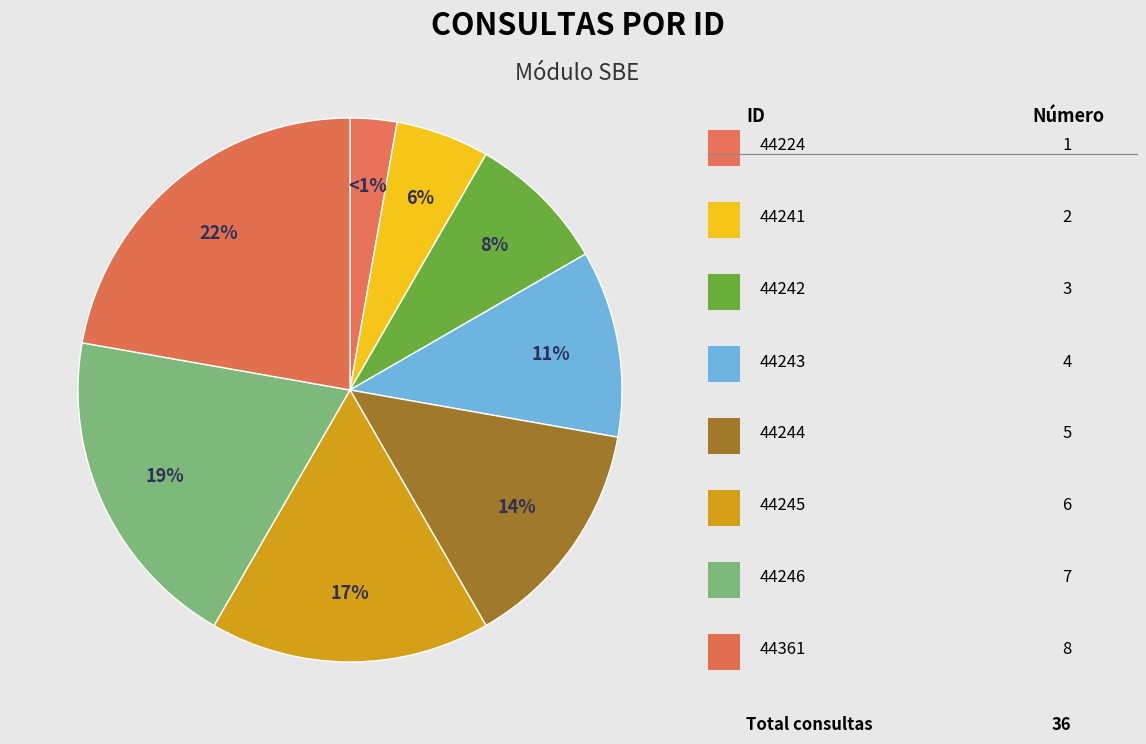

How many segments does this pie chart have?

8